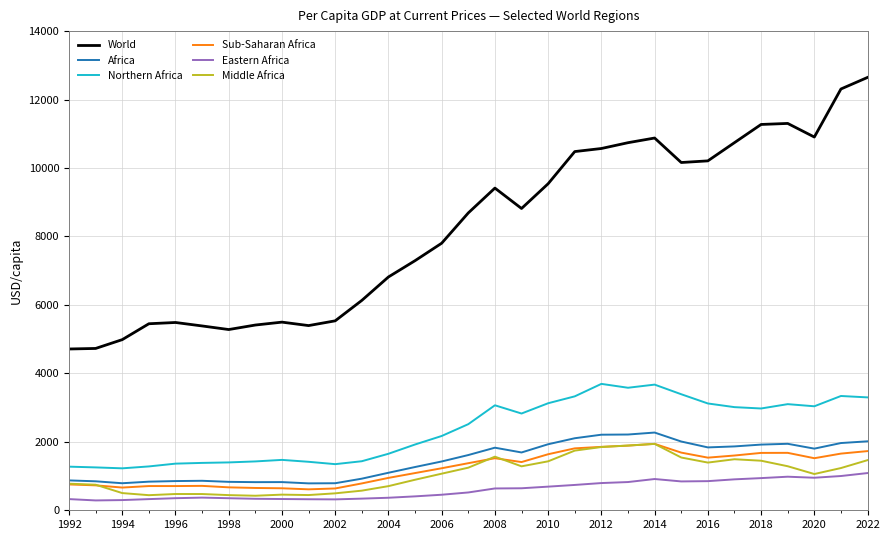

True or false: Sub-Saharan Africa and Eastern Africa intersect in this chart.

False